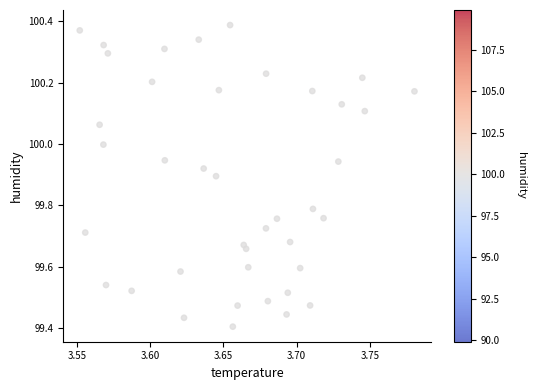

What is the range of Y values (max minus min)?

1.0